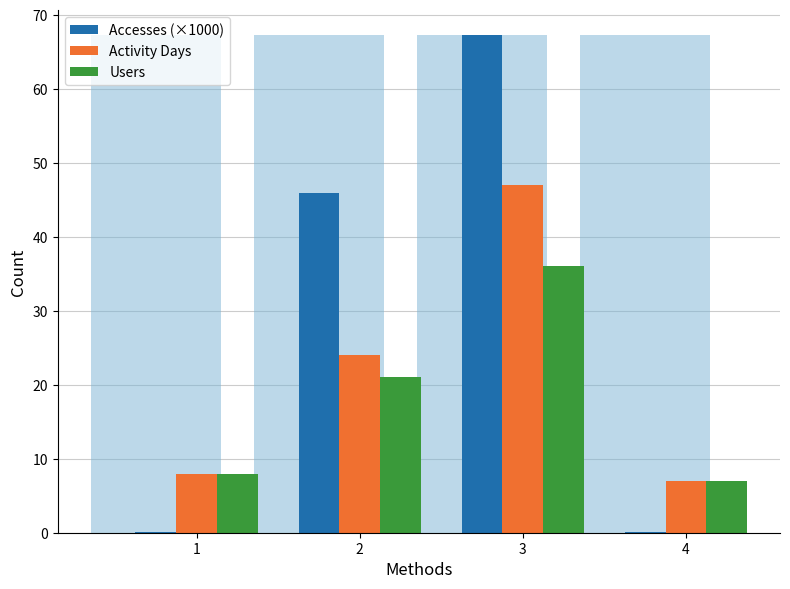

Reading right to left, what are all the values shown in this chart?

Accesses (×1000): 4=0.1	3=67.3	2=45.9	1=0.1
Activity Days: 4=7.0	3=47.0	2=24.0	1=8.0
Users: 4=7.0	3=36.0	2=21.0	1=8.0